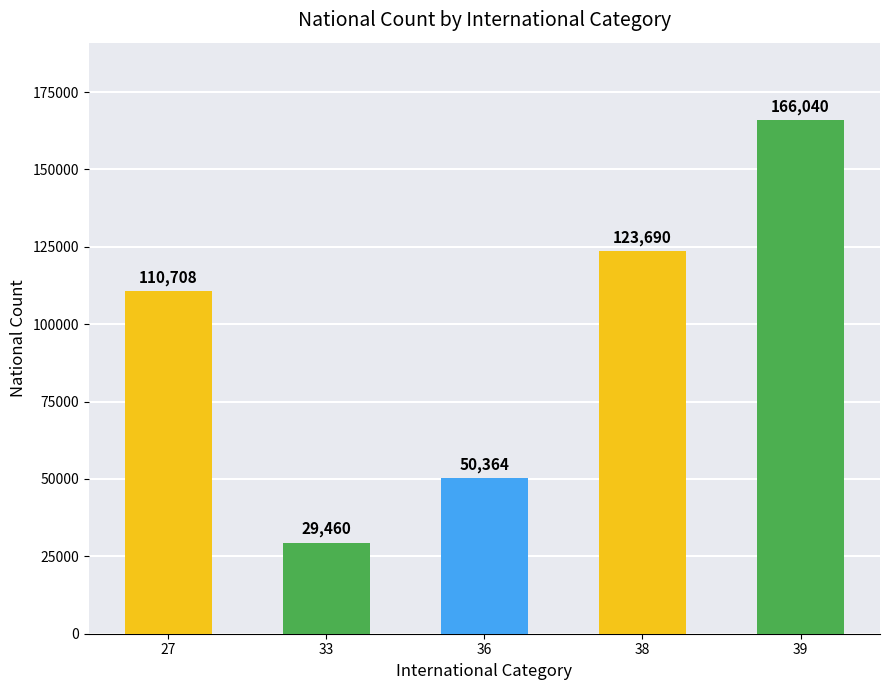

How many bars are there in total?

5